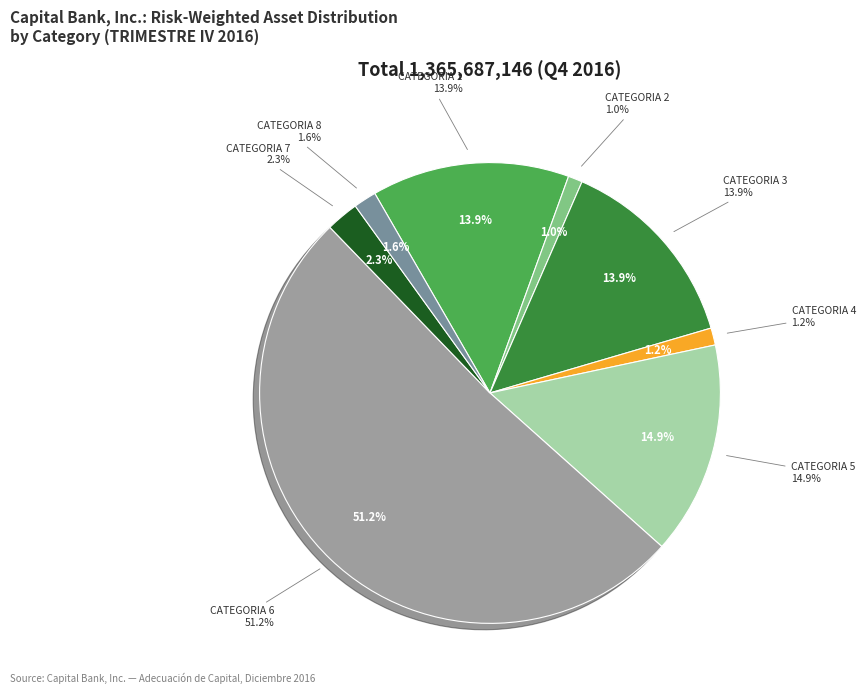

To the nearest percent, what is the difference between the largest and smallest slice percentages?

50%